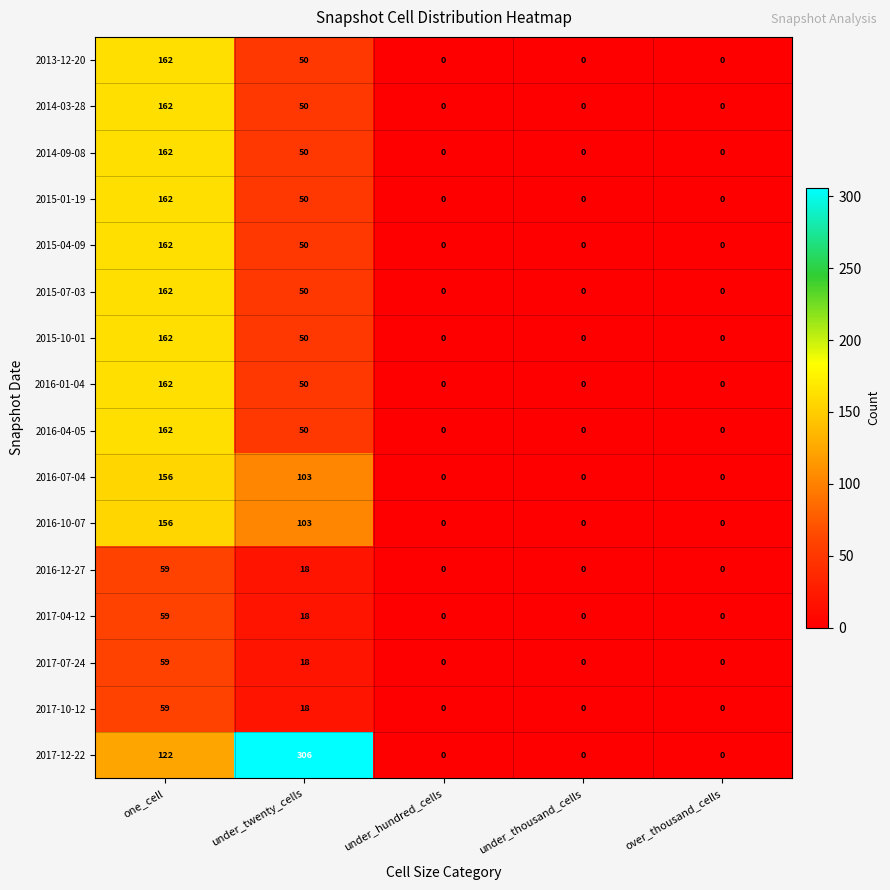

How many 2016-04-05 values are between 0 and 50?

4